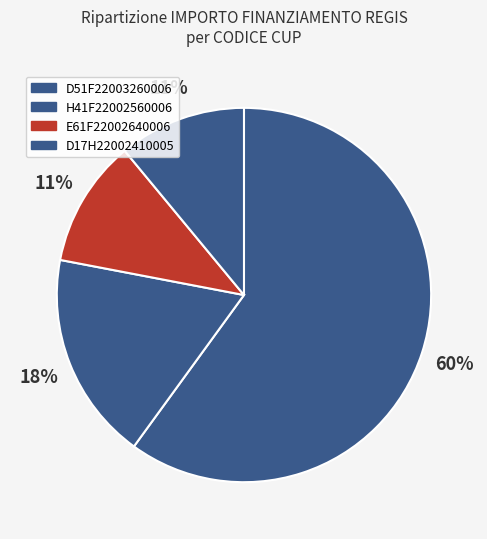

Is it true that D51F22003260006 is 60% of the pie?

True